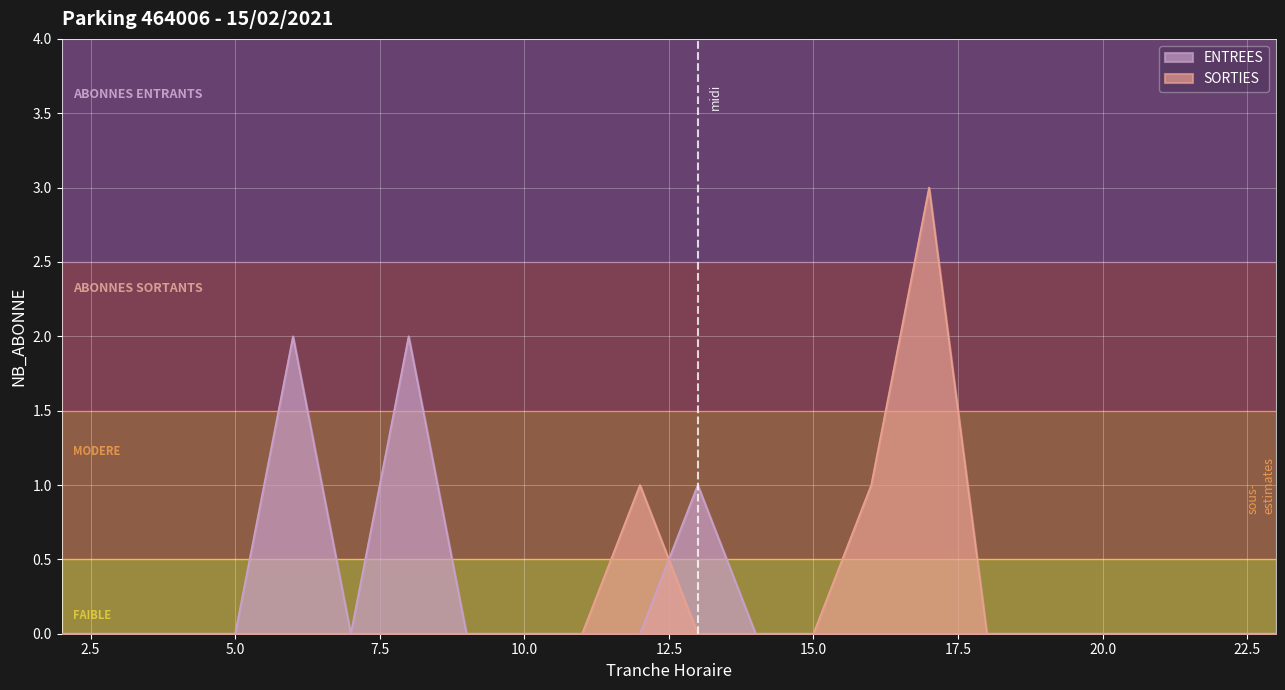

How many lines are shown in the chart?

2